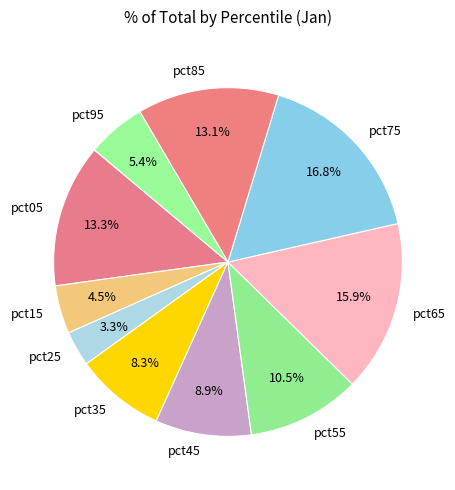

What is the largest slice in the pie chart?

pct75